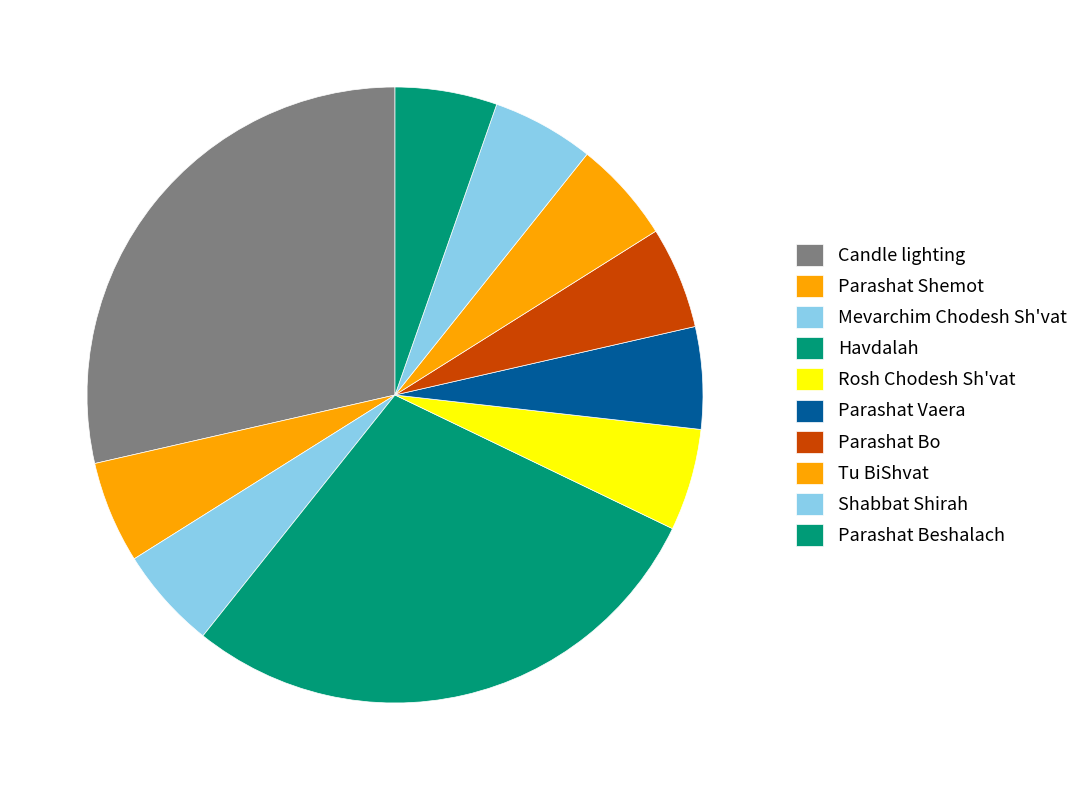

True or false: Tu BiShvat accounts for 5% of the total.

True